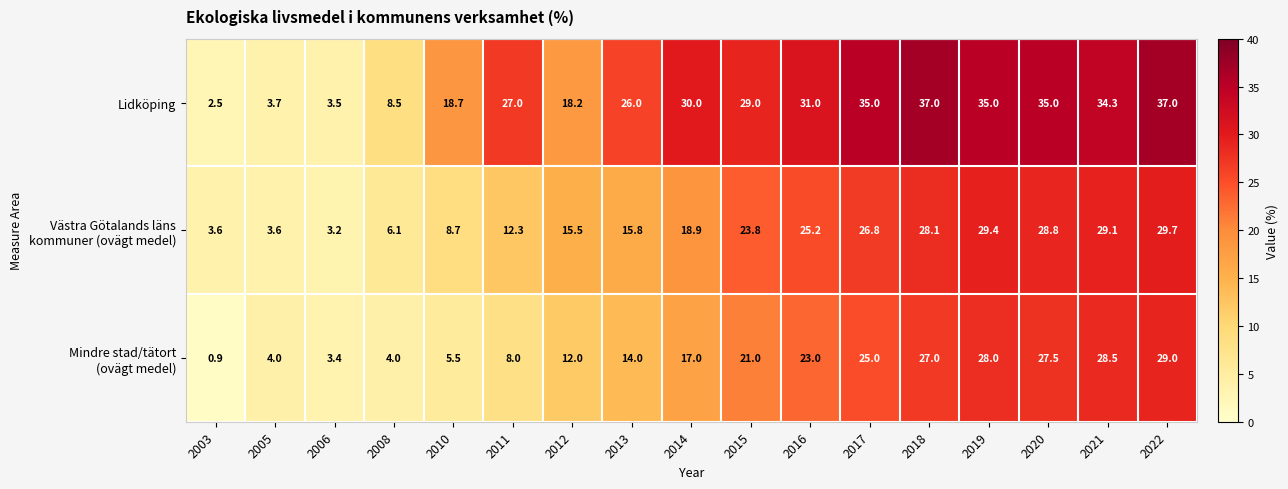

At which label is Lidköping closest to 19?

2010